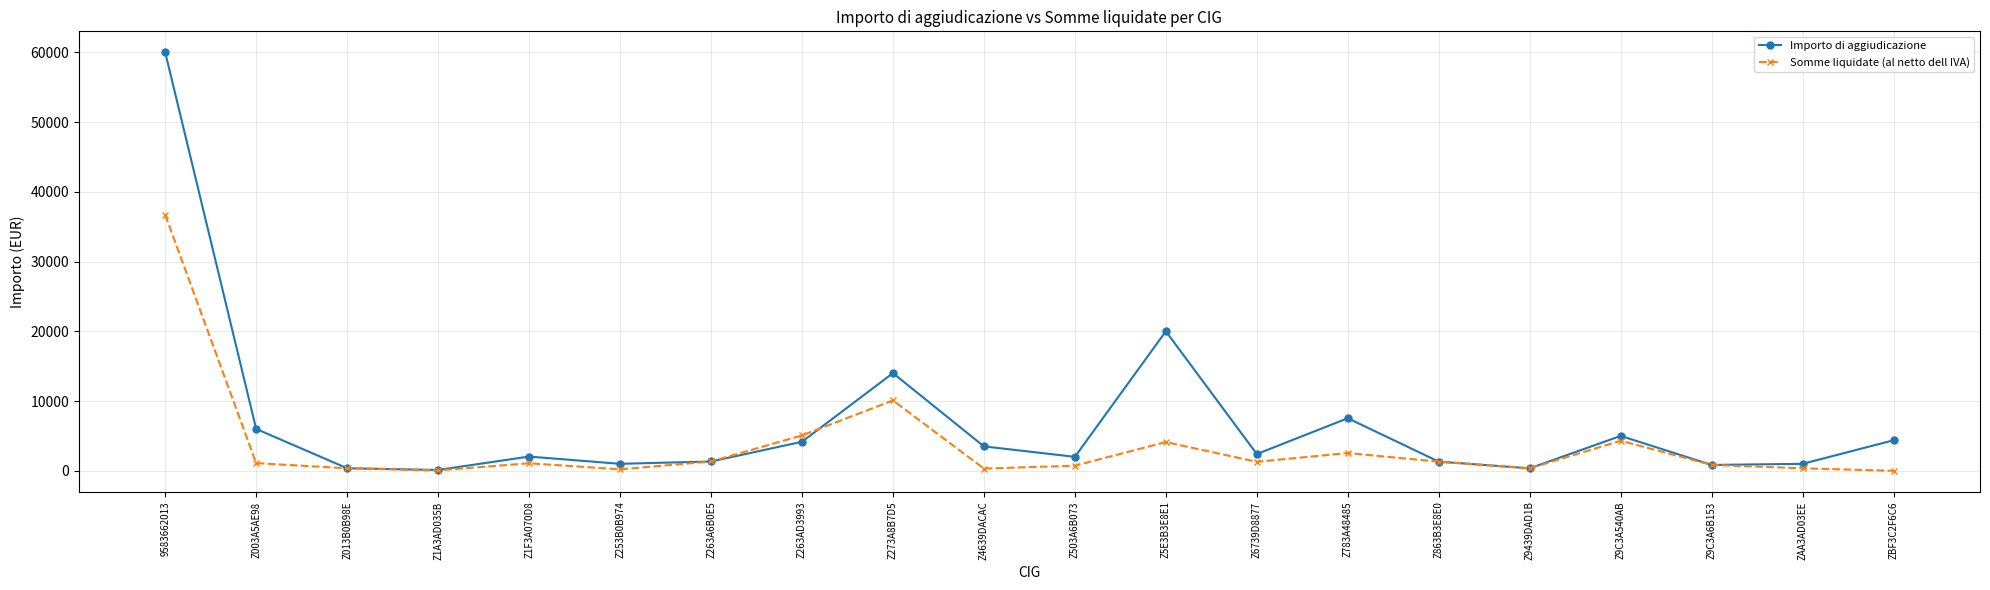

What is the label of the 6th point from the right?

Z863B3E8E0